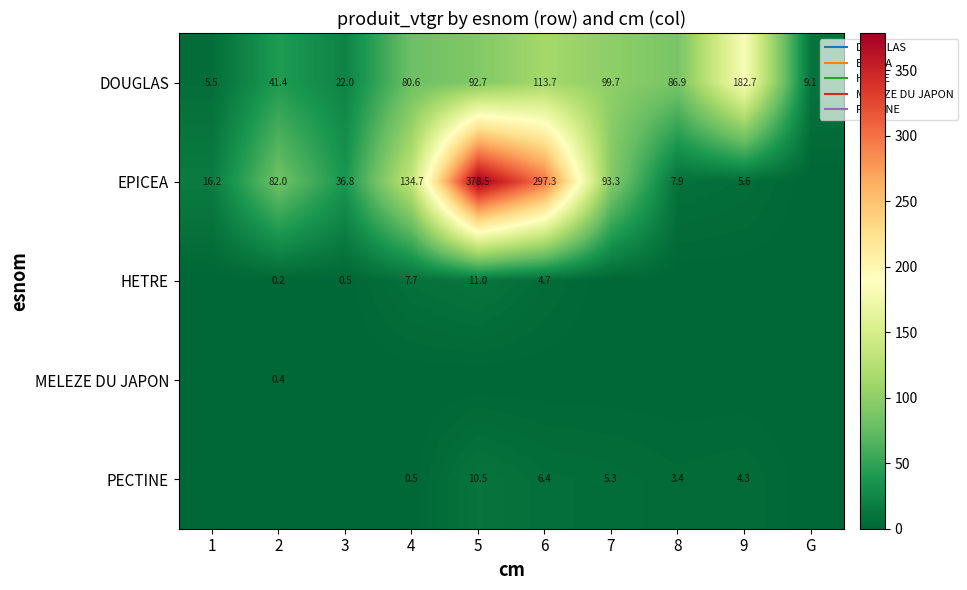

Which series has the largest total across all categories?

EPICEA